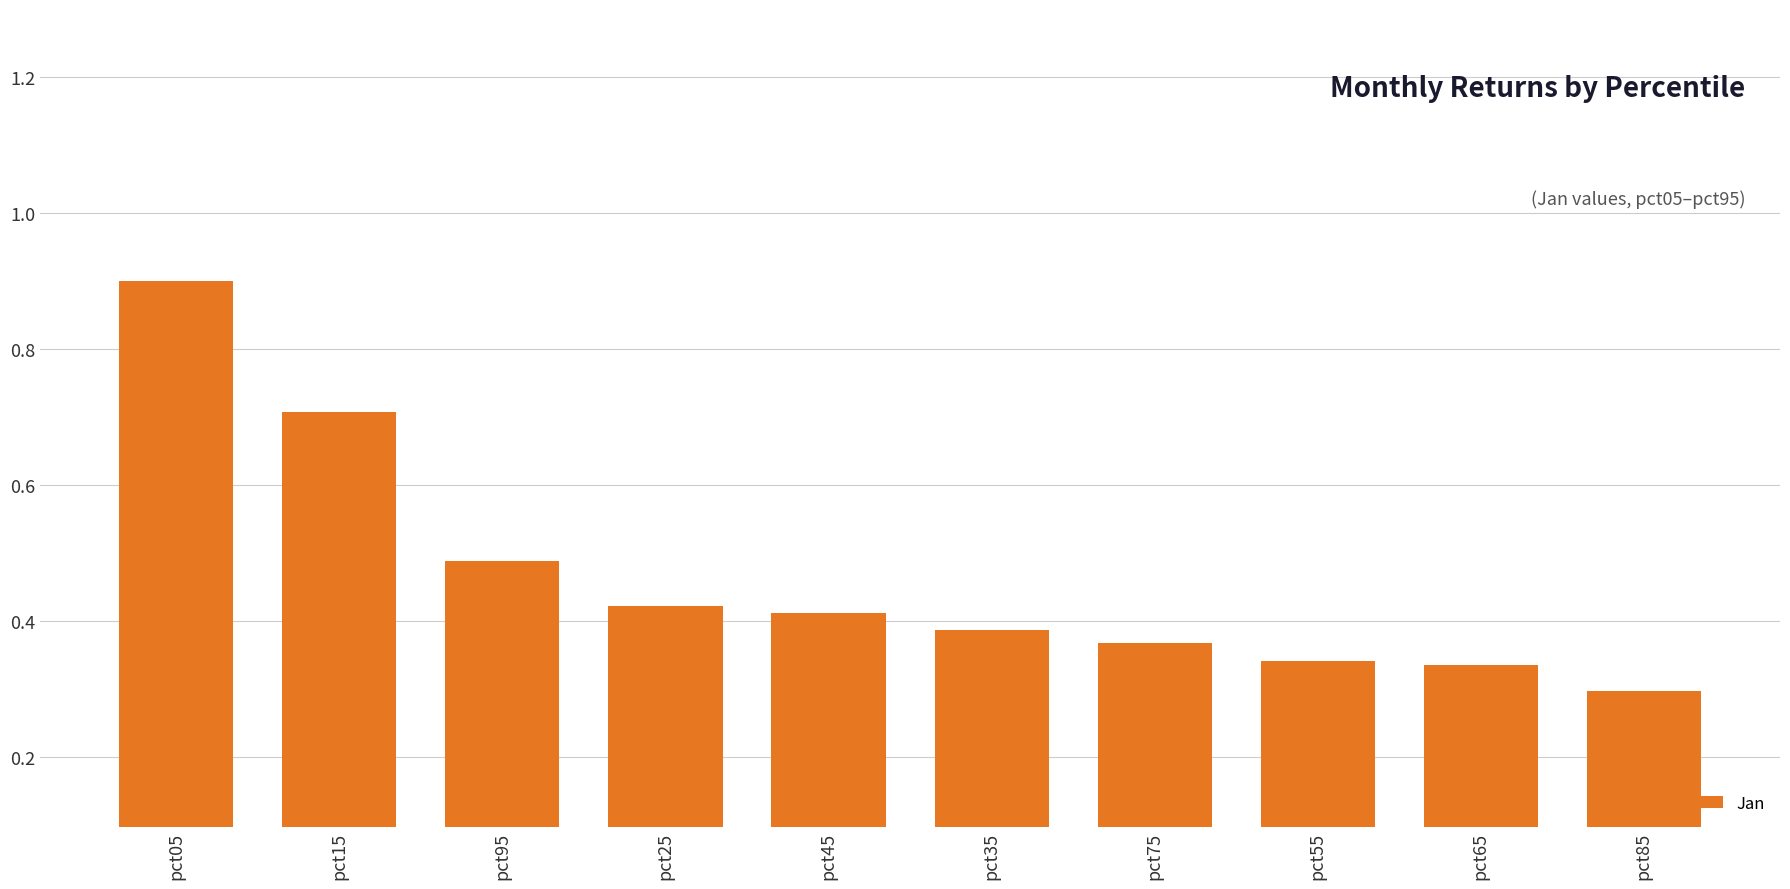

True or false: the data shows 0.5 at pct55.

False